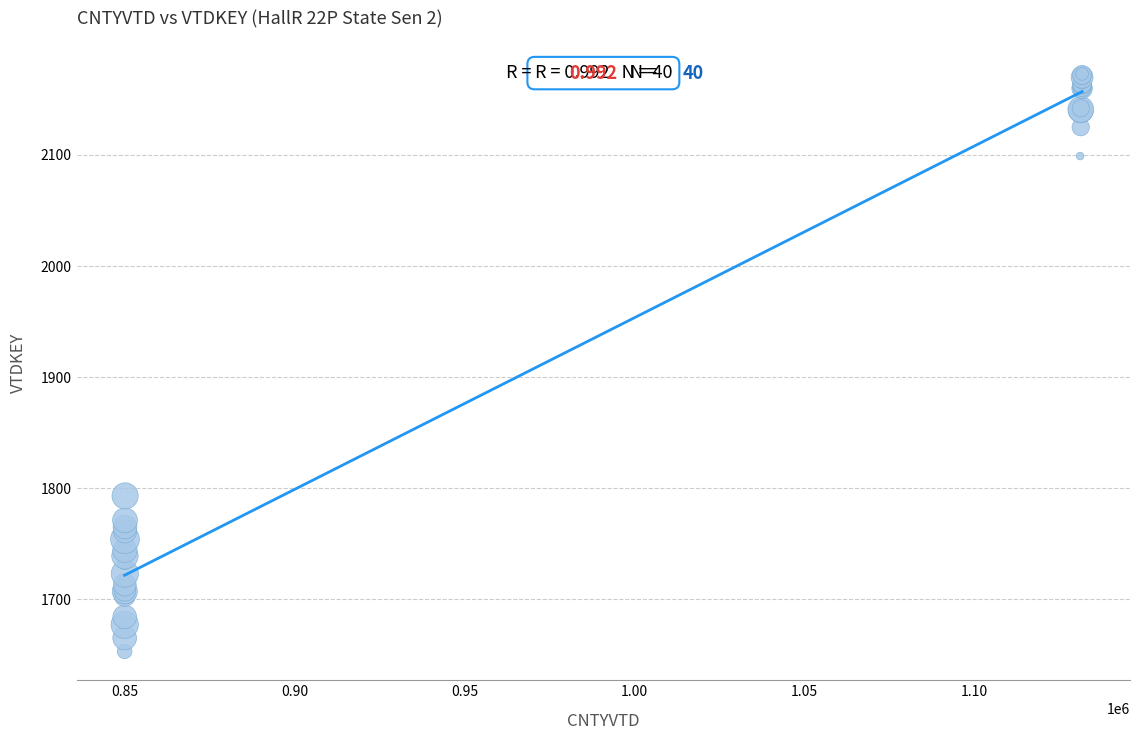

What Y value in the scatter plot is closest to 1913?

1793